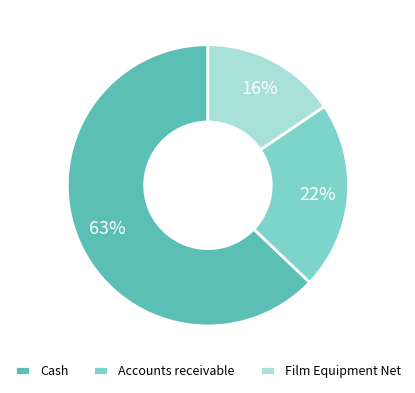

To the nearest percent, what is the difference between the Film Equipment Net and Cash slice percentages?

47%